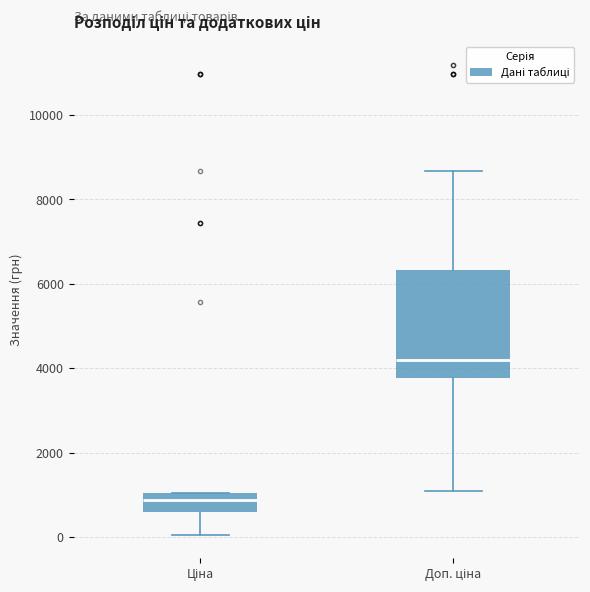

Which box is the tallest, from its lower edge to its upper edge?

Доп. ціна